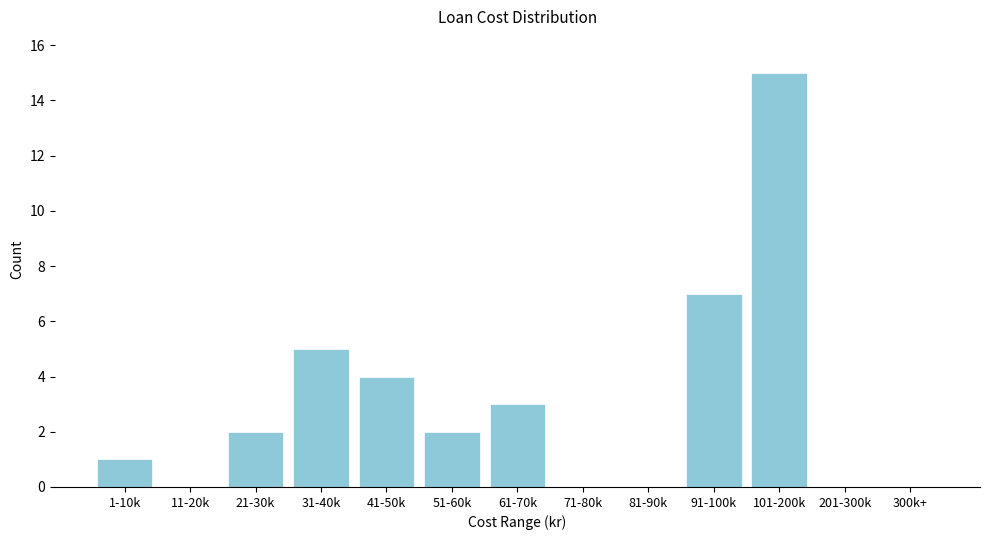

Reading right to left, what are all the values shown in this chart?

300k+=0	201-300k=0	101-200k=15	91-100k=7	81-90k=0	71-80k=0	61-70k=3	51-60k=2	41-50k=4	31-40k=5	21-30k=2	11-20k=0	1-10k=1